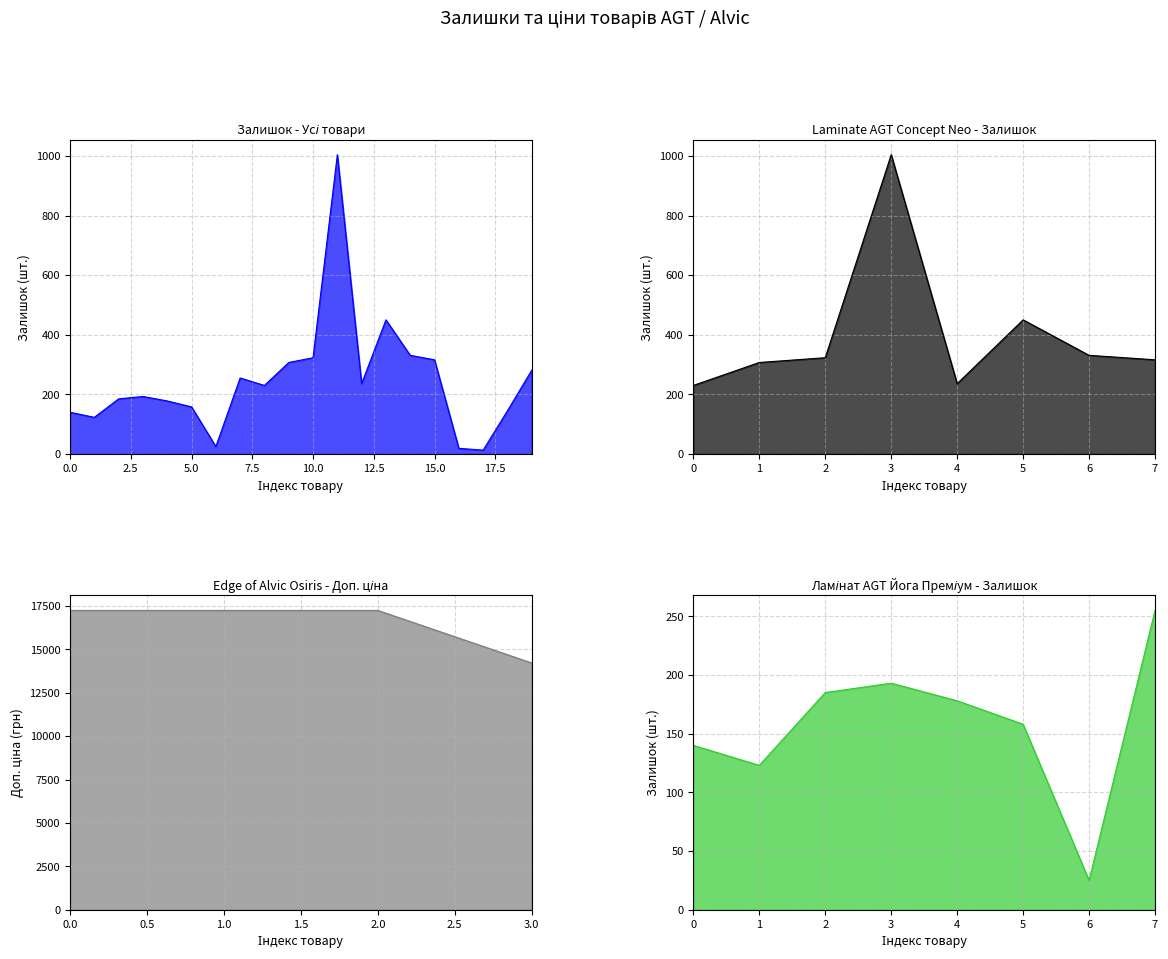

What is the greatest value displayed?

17241.8